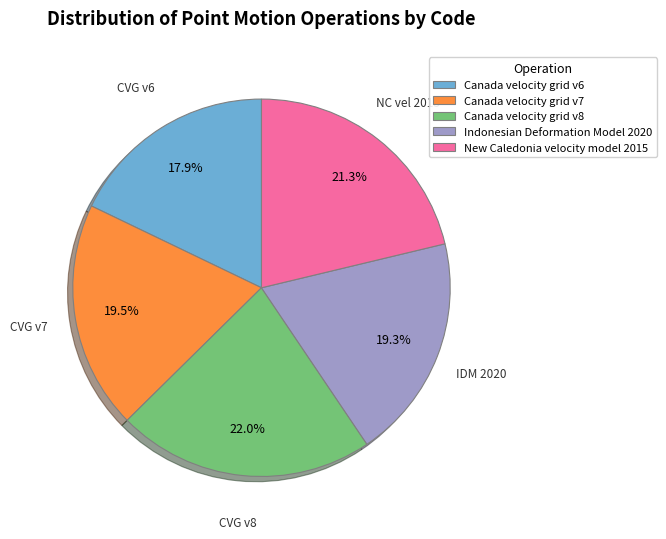

Is CVG v6 the majority of the pie?

No